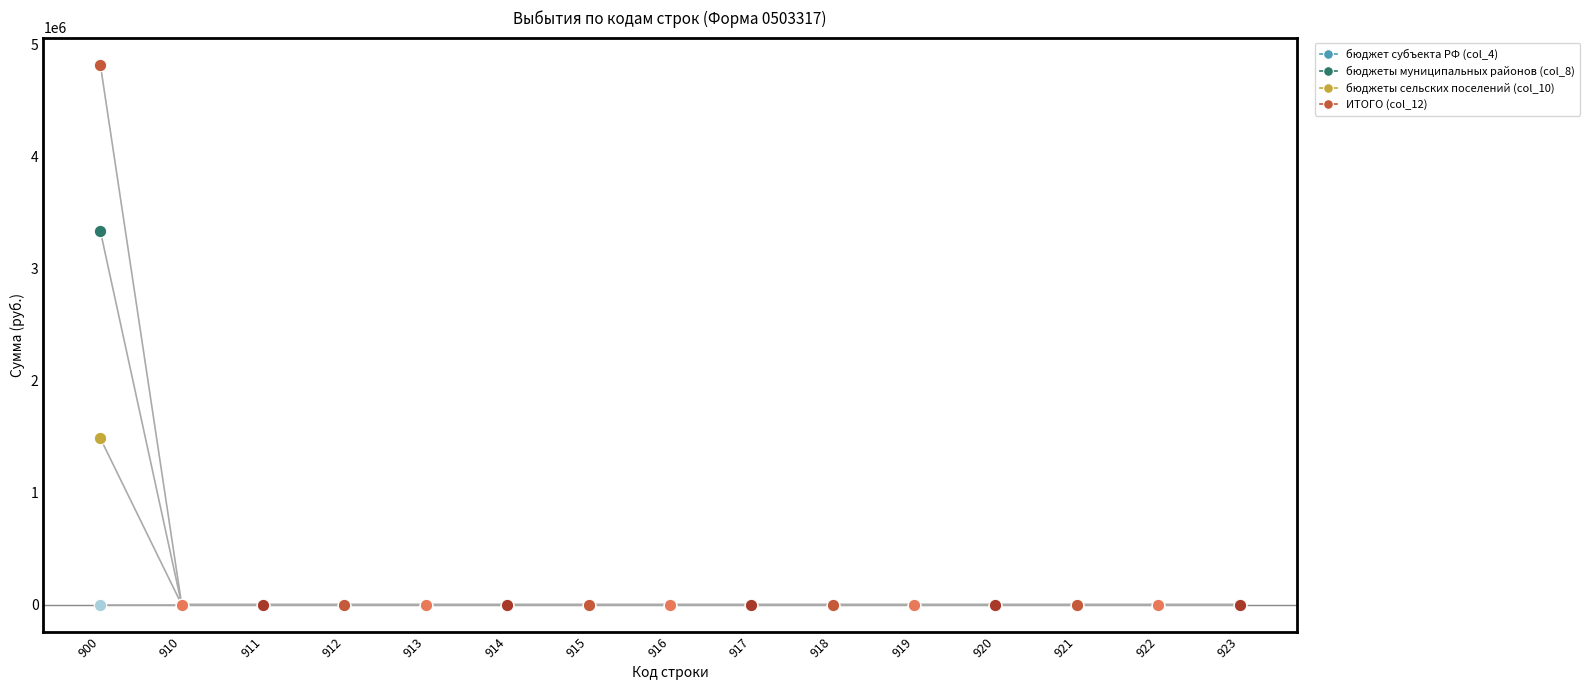

Is the value of бюджеты муниципальных районов (col_8) at 919 greater than the value of ИТОГО (col_12) at 914?

No